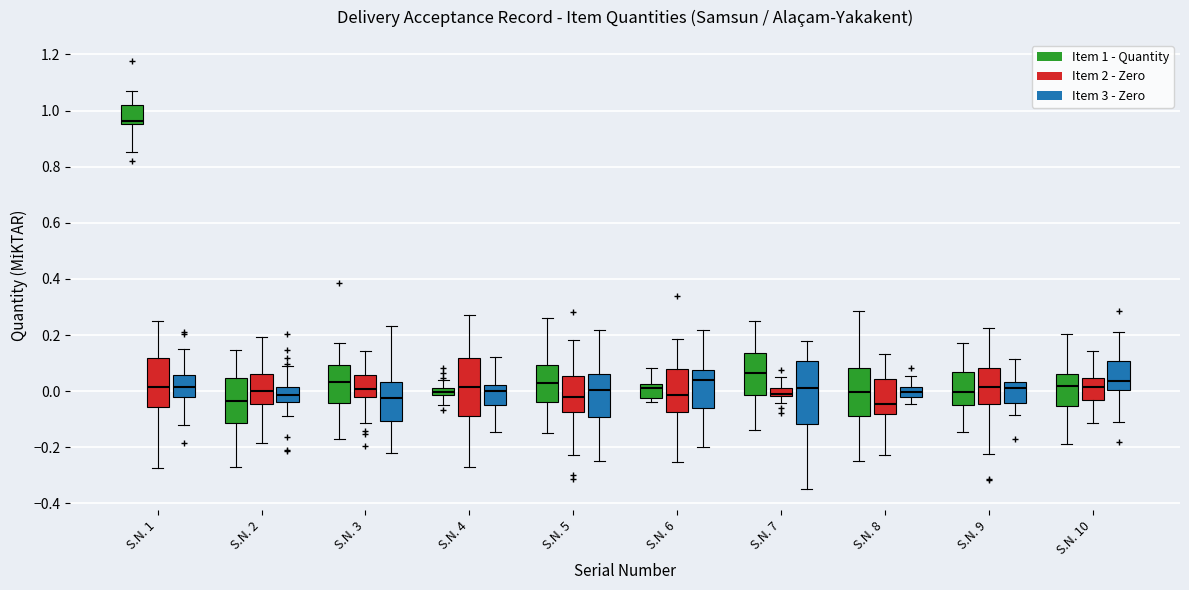

Where is the upper edge of the box for S.N. 3 (Item 3 - Zero) on the y-axis? The values are not printed on the chart, so give them approximately, as read against the axis.

0.04